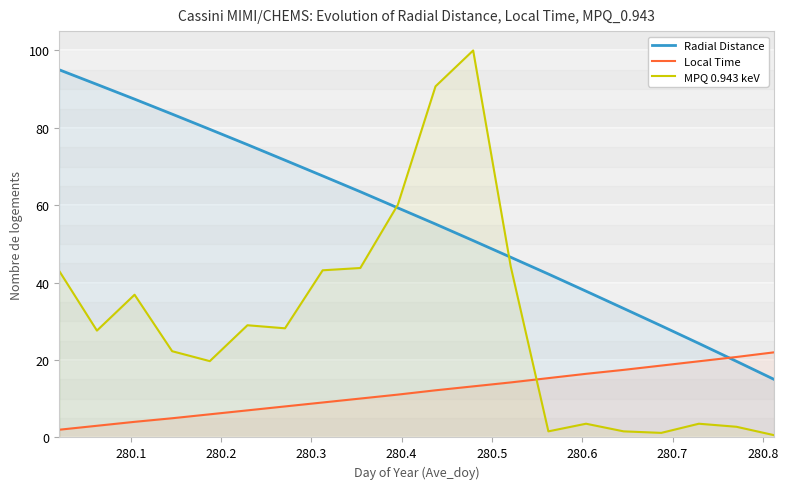

What is the maximum value for Local Time?

22.0